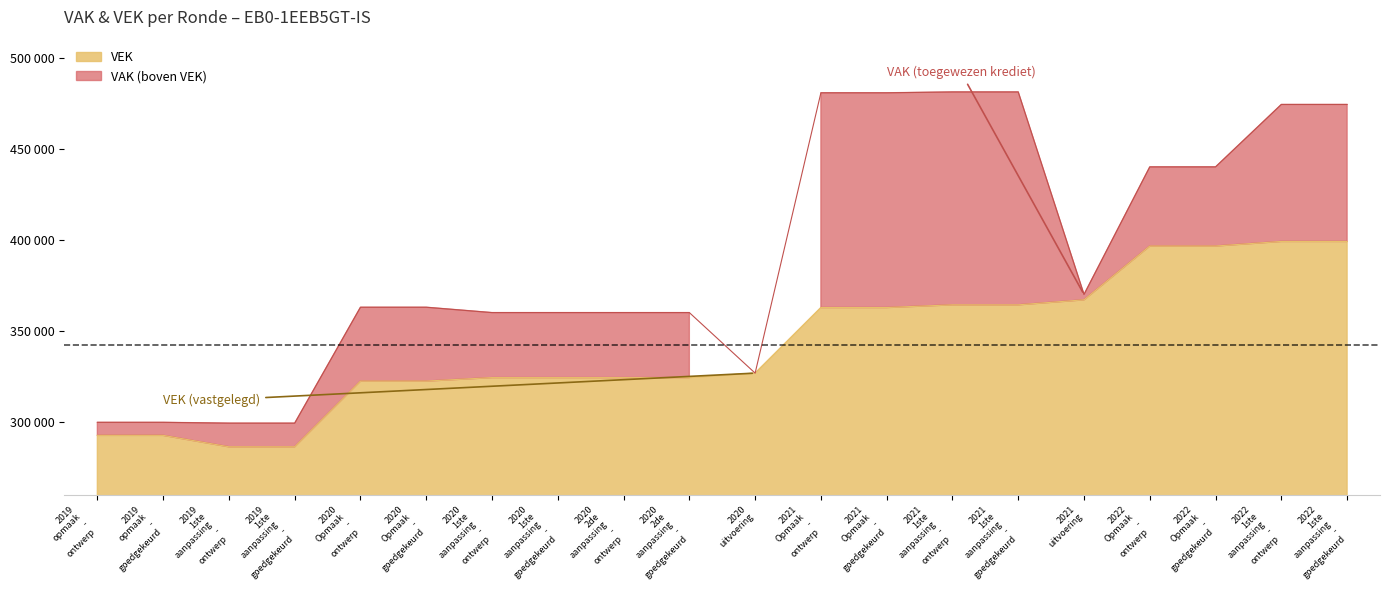

True or false: there are more than 2 points higher than both neighbors.

False